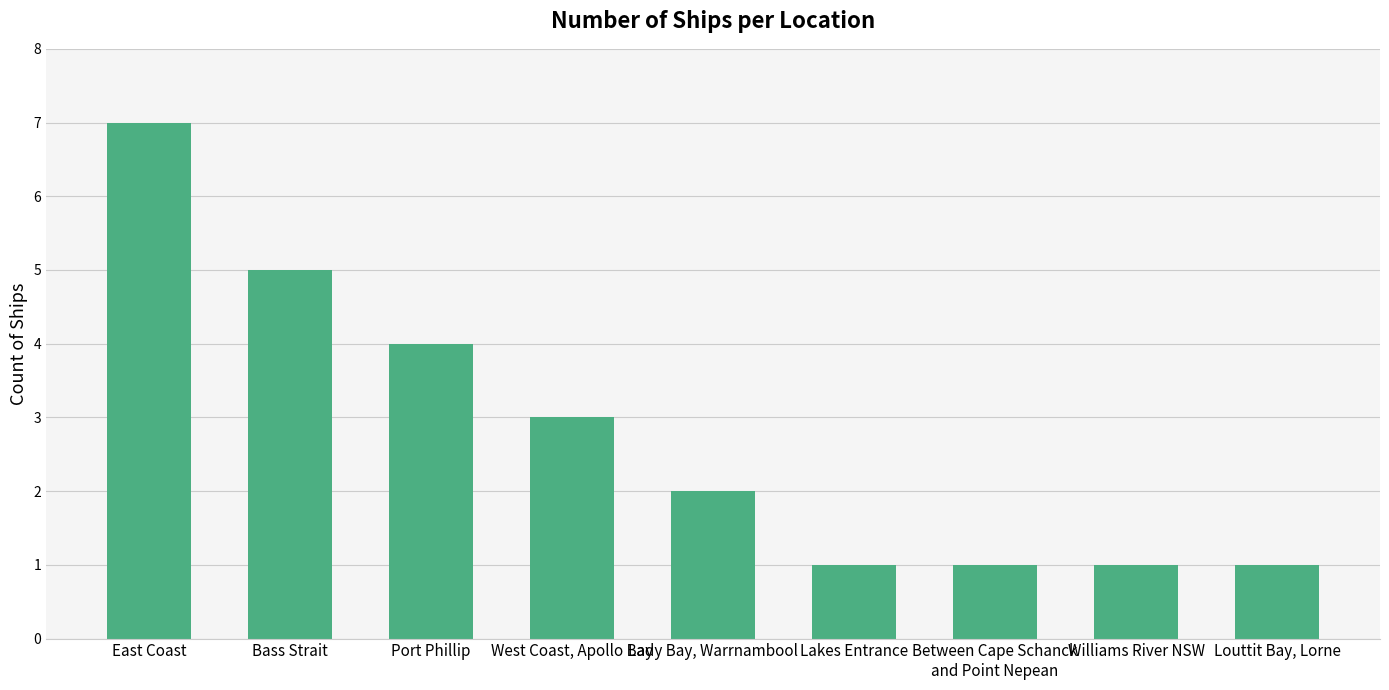

Is it true that the value at Lakes Entrance is 1?

True